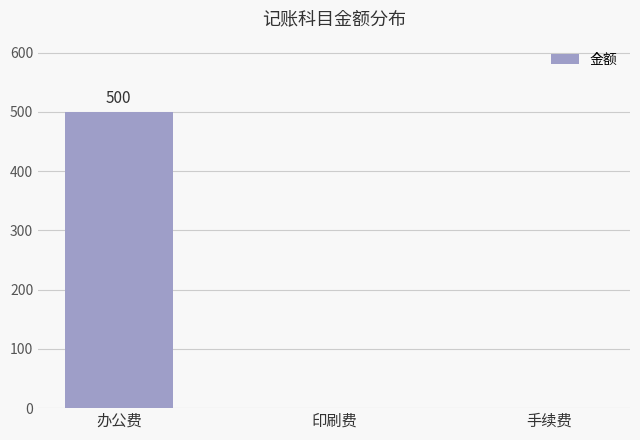

Count the values in the range 0 to 500.

3